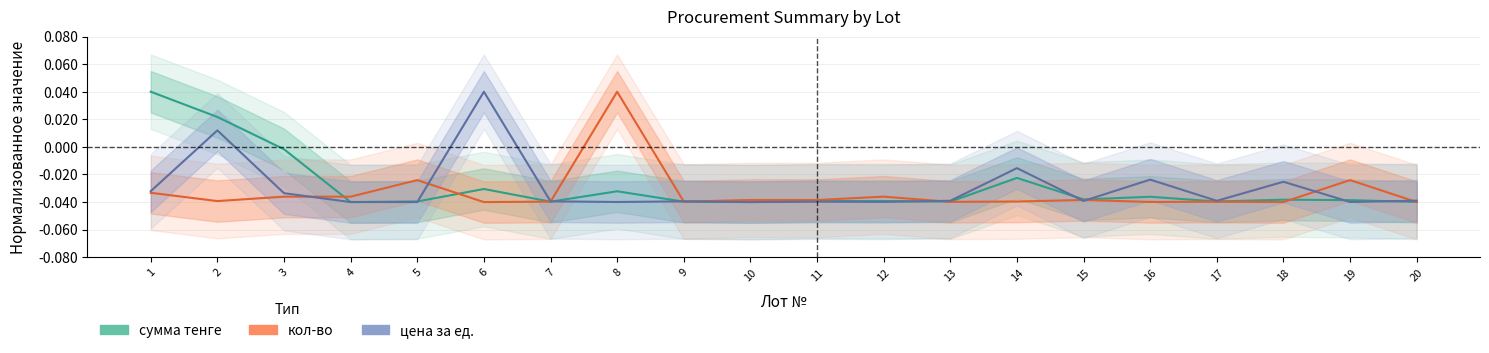

Does the chart have visible grid lines?

Yes